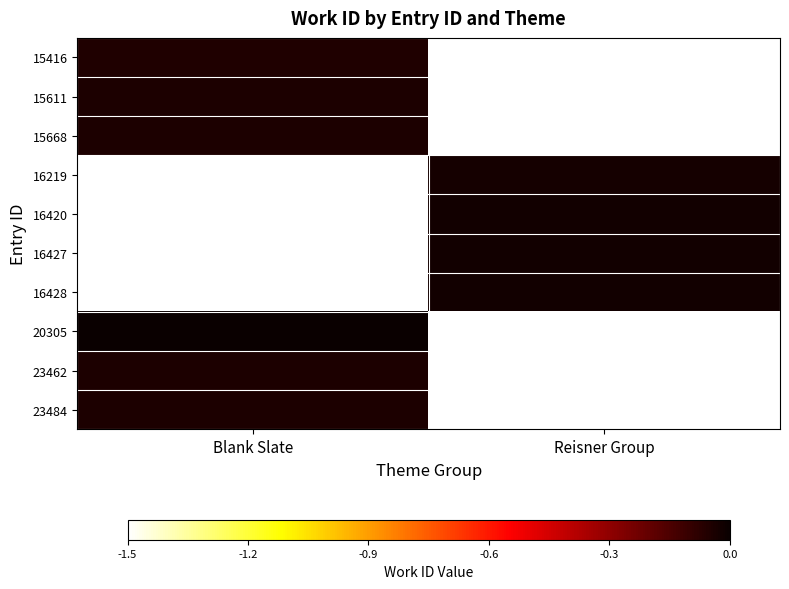

Which has a higher value, Blank Slate or Reisner Group?

Reisner Group